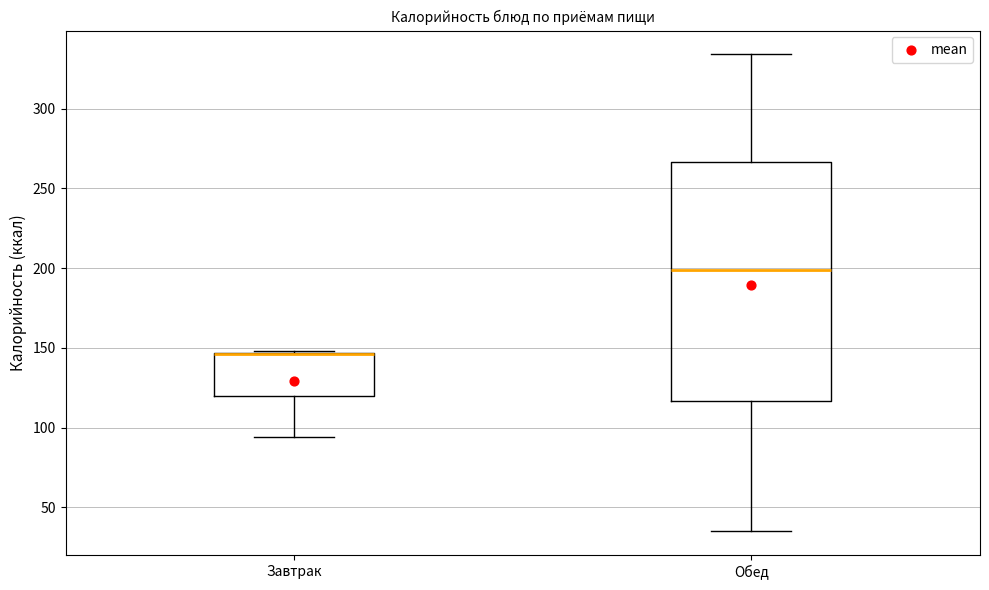

Which box is the tallest, from its lower edge to its upper edge?

Обед